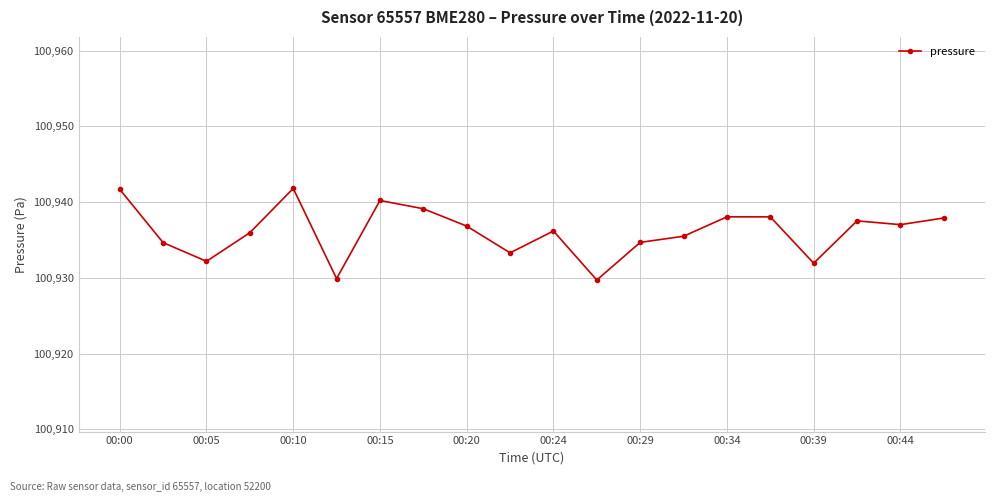

Is this an area chart (filled region under the line)?

No